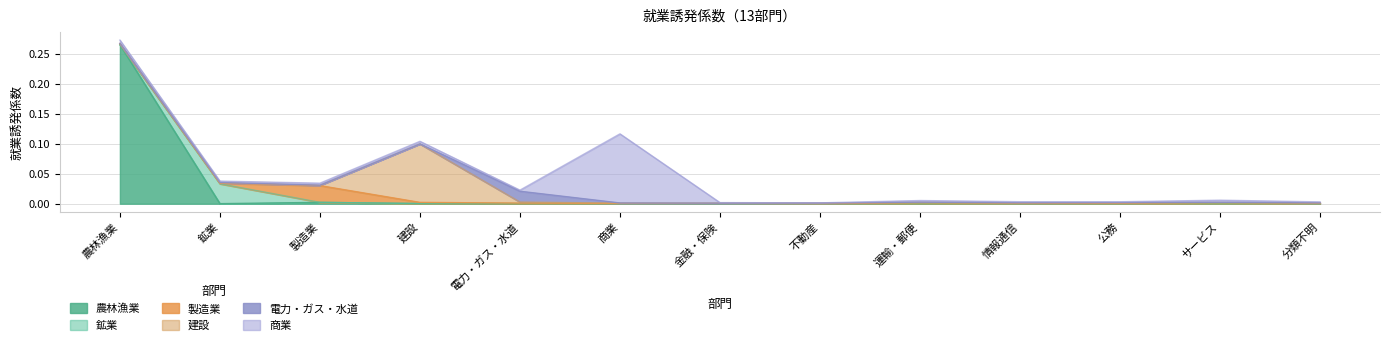

Count the number of categories in the chart.

13